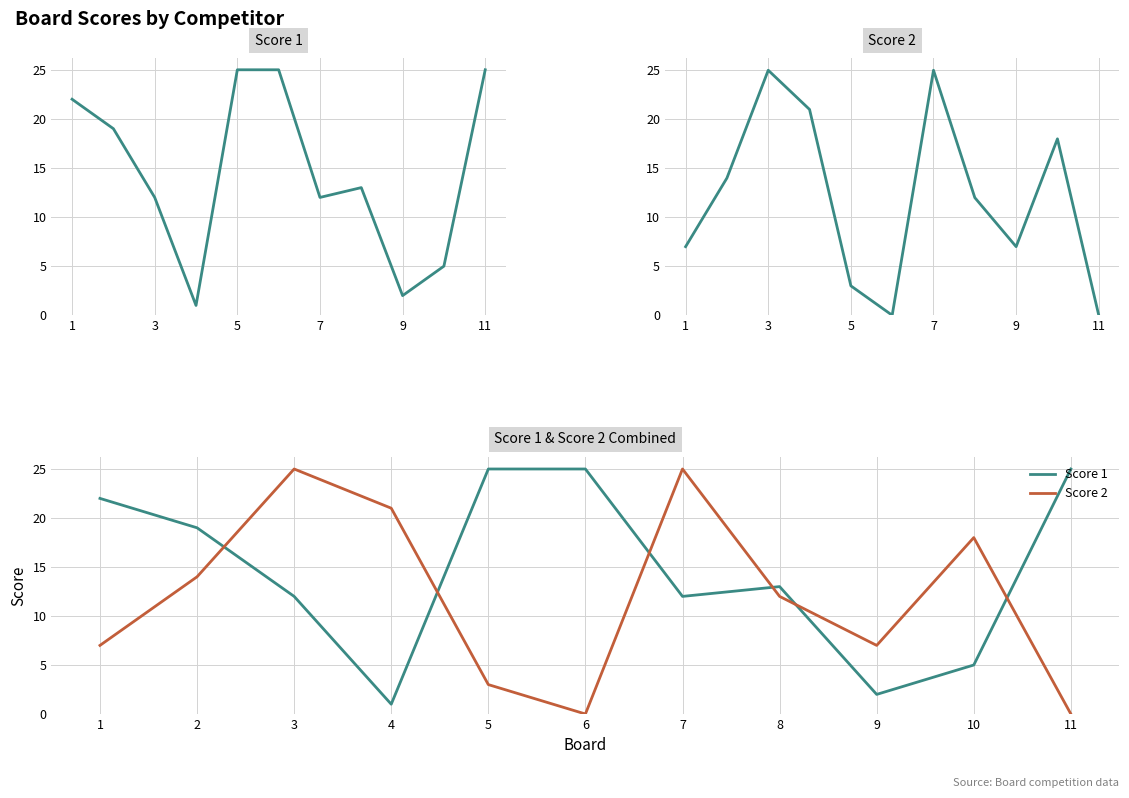

The Score 2 series shows 3 at 2. True or false?

False